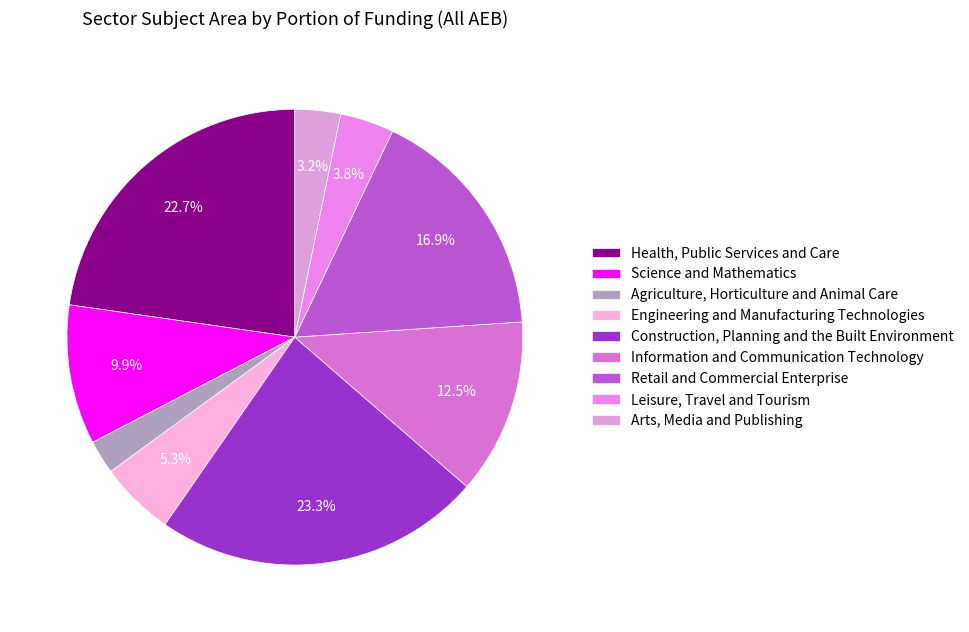

The Construction, Planning and the Built Environment slice represents 12% of the pie. True or false?

False